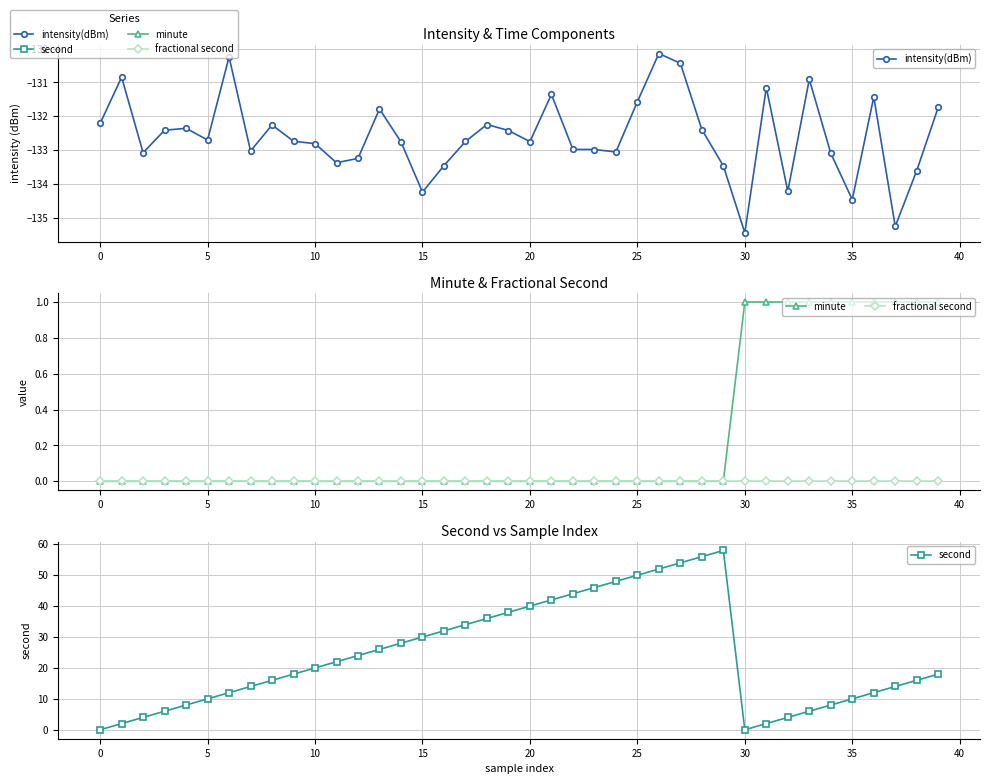

Is it true that minute equals 0.0 at 16?

True